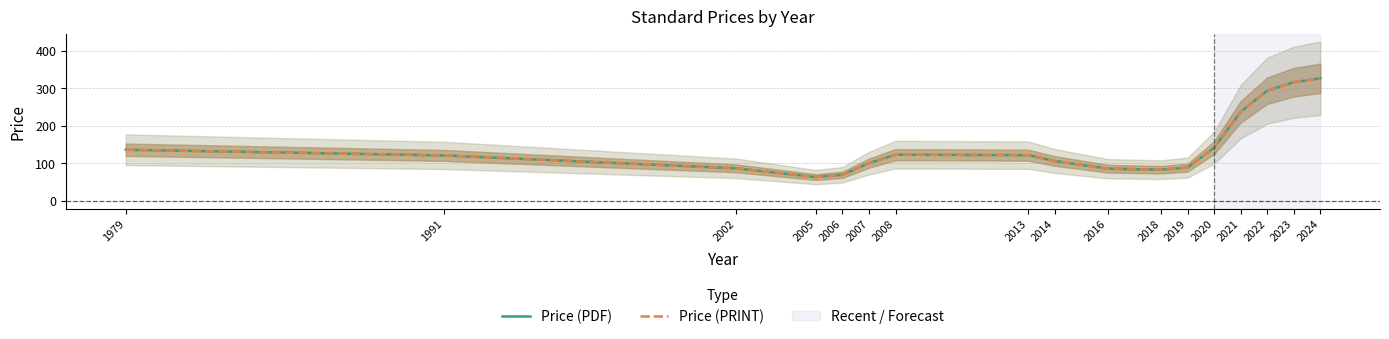

Is this an area chart (filled region under the line)?

No